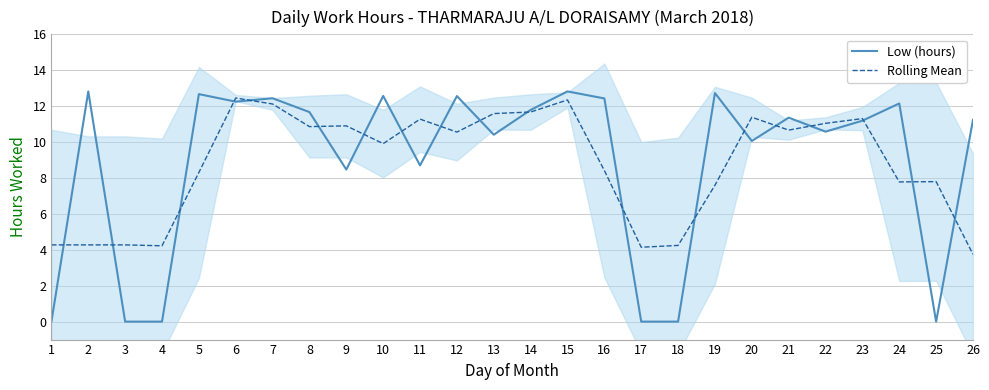

What is the value of the Rolling Mean point at the 13th from the left?

11.6